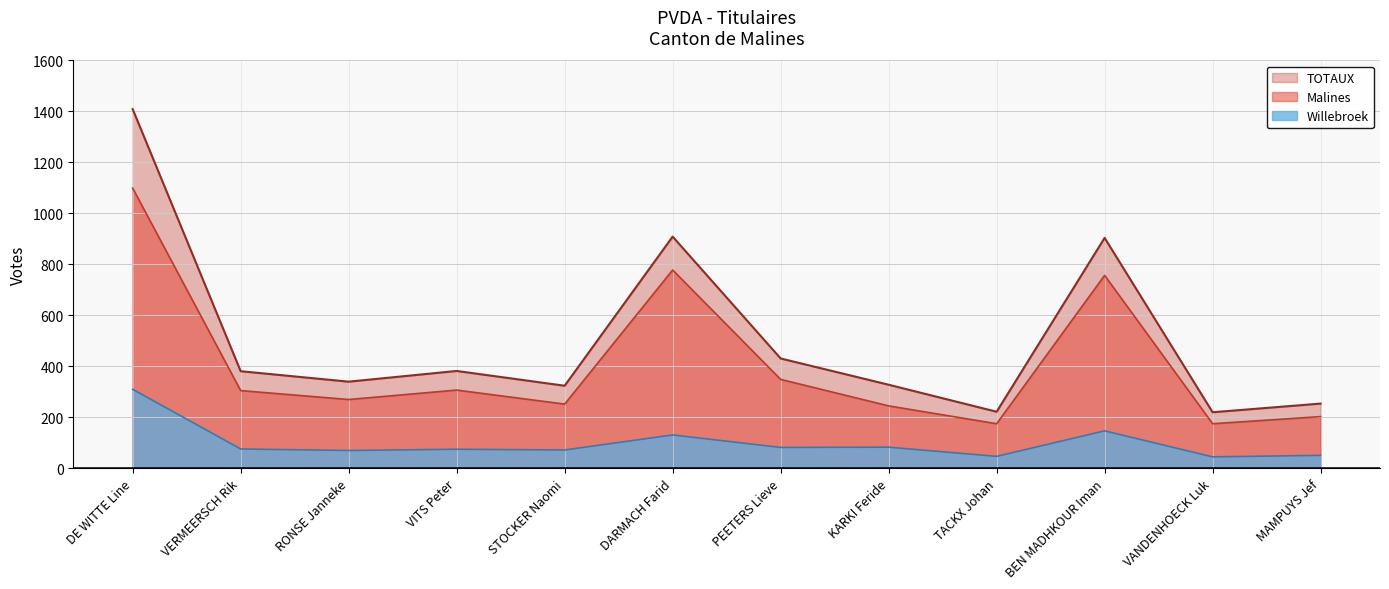

Rank the series by their maximum value, from lowest to highest.

Willebroek, Malines, TOTAUX